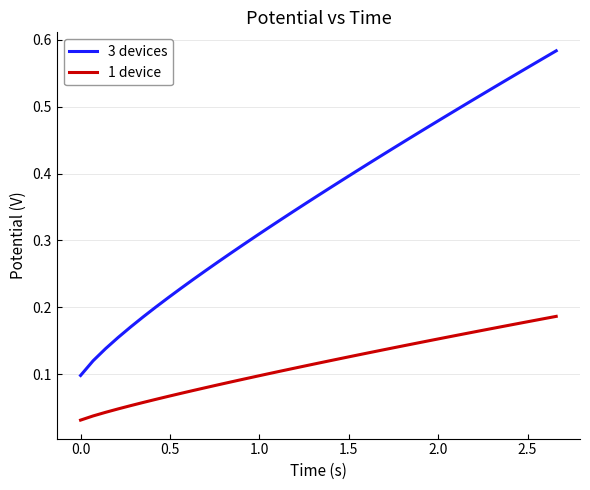

Which series has the largest total across all categories?

3 devices